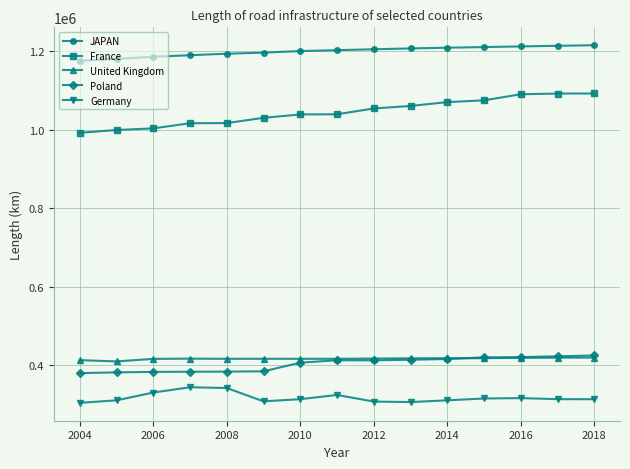

What is the lowest value of the United Kingdom series?

409309